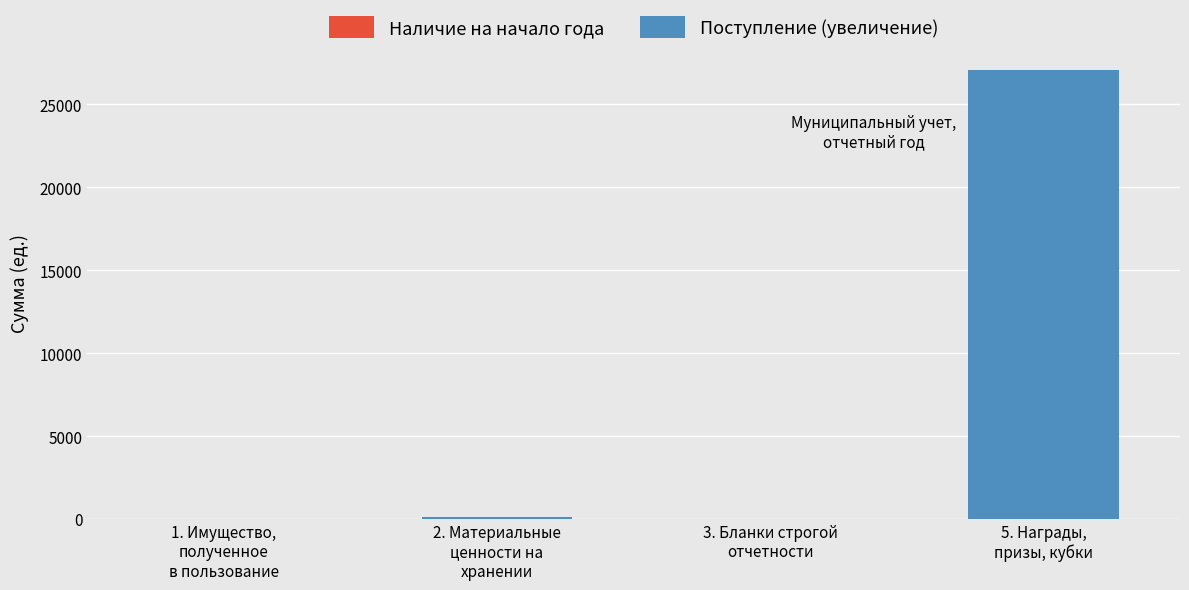

Are the bars grouped side by side (vs. stacked)?

No